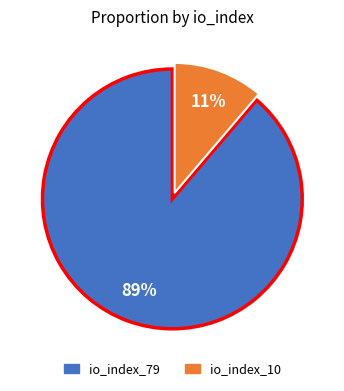

Do io_index_79 and io_index_10 together represent more than half of the pie?

Yes